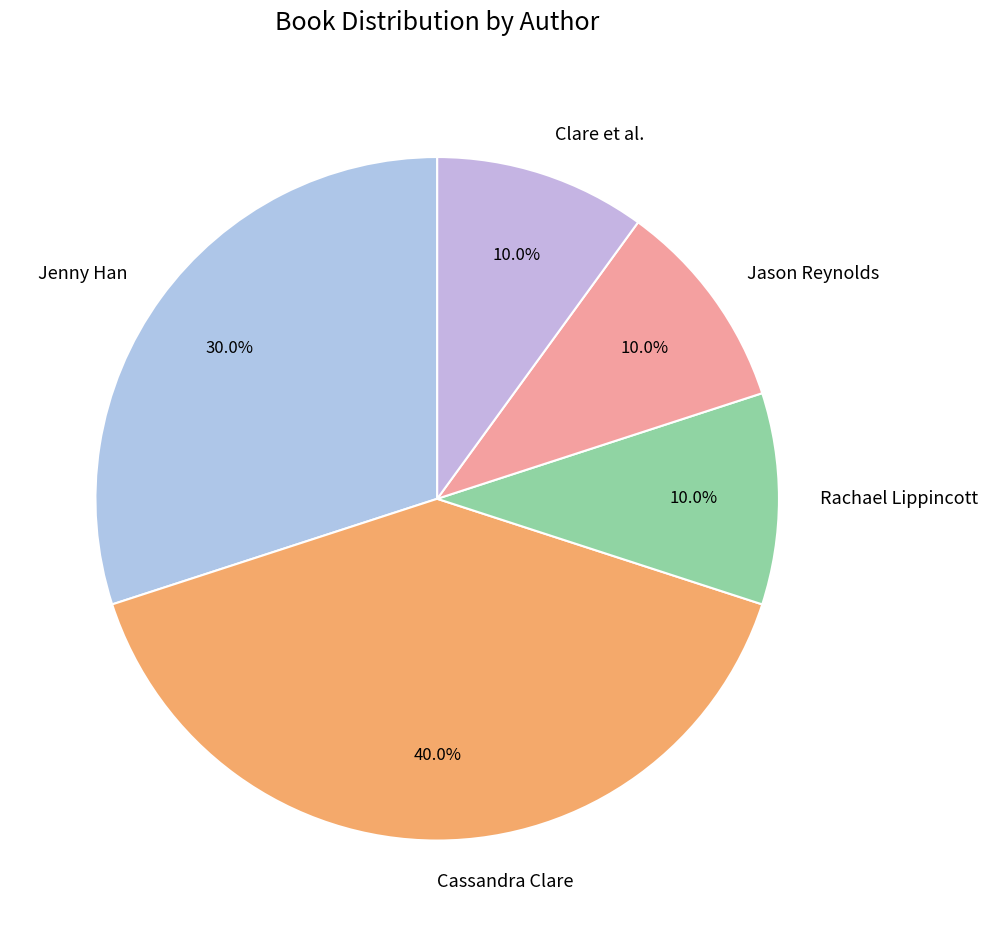

Which category has the biggest portion of the pie?

Cassandra Clare